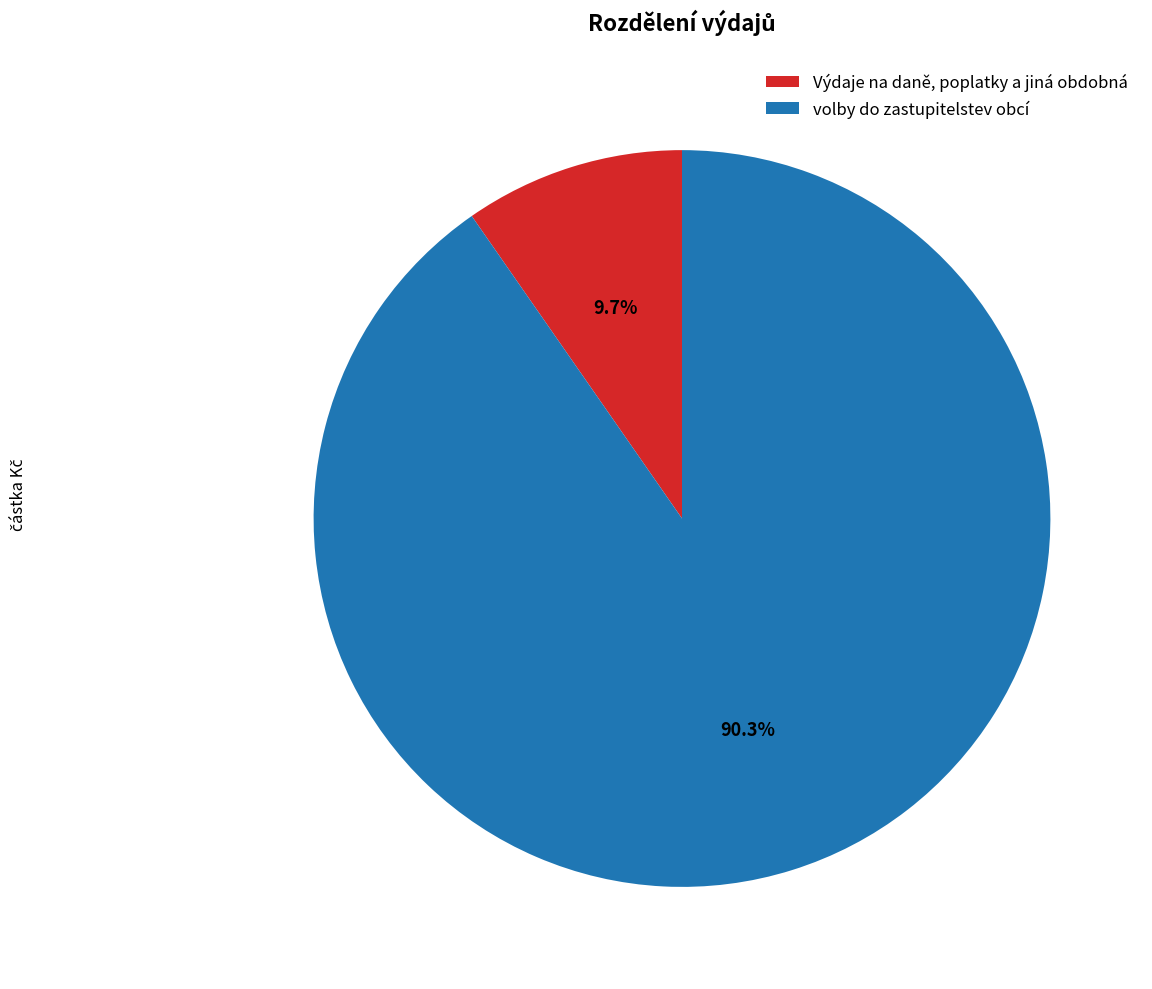

How many slices are in this pie chart?

2